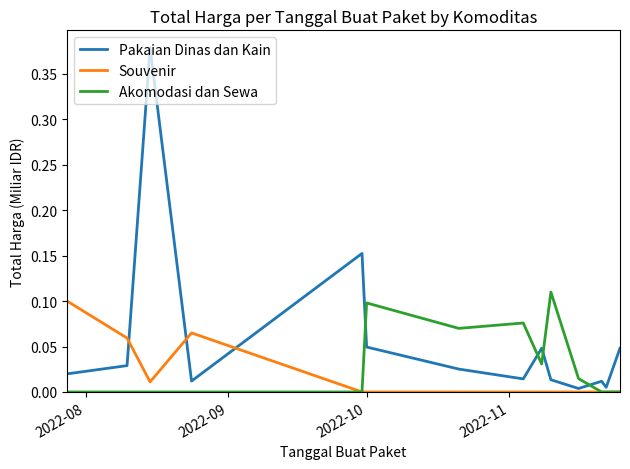

Which series has the widest spread of values?

Pakaian Dinas dan Kain